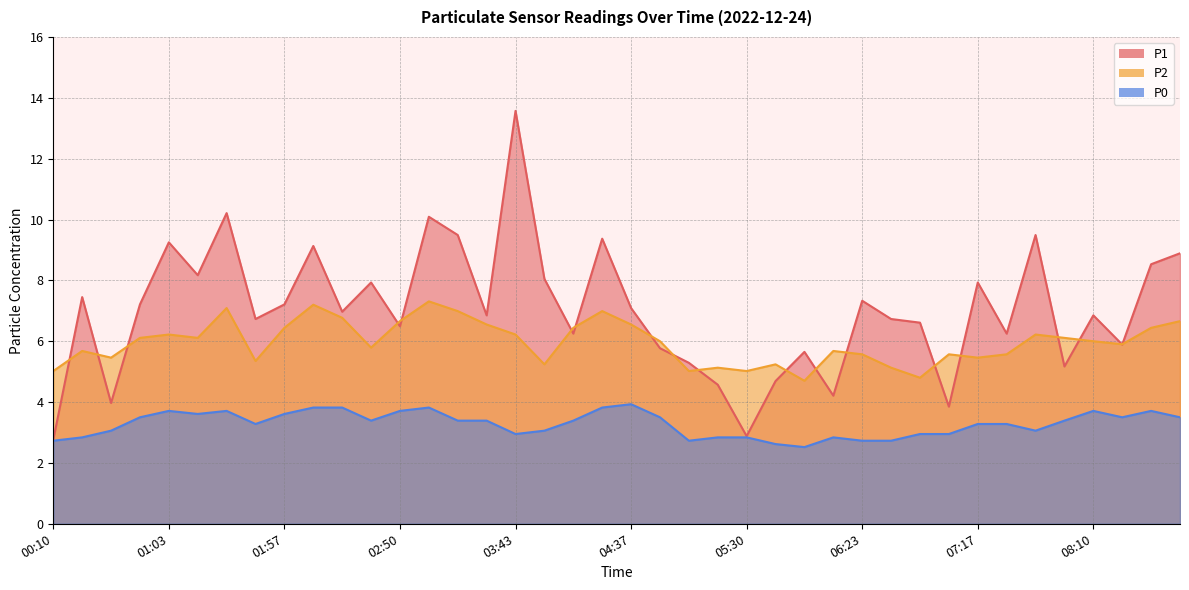

What is the maximum value for P0?

3.9